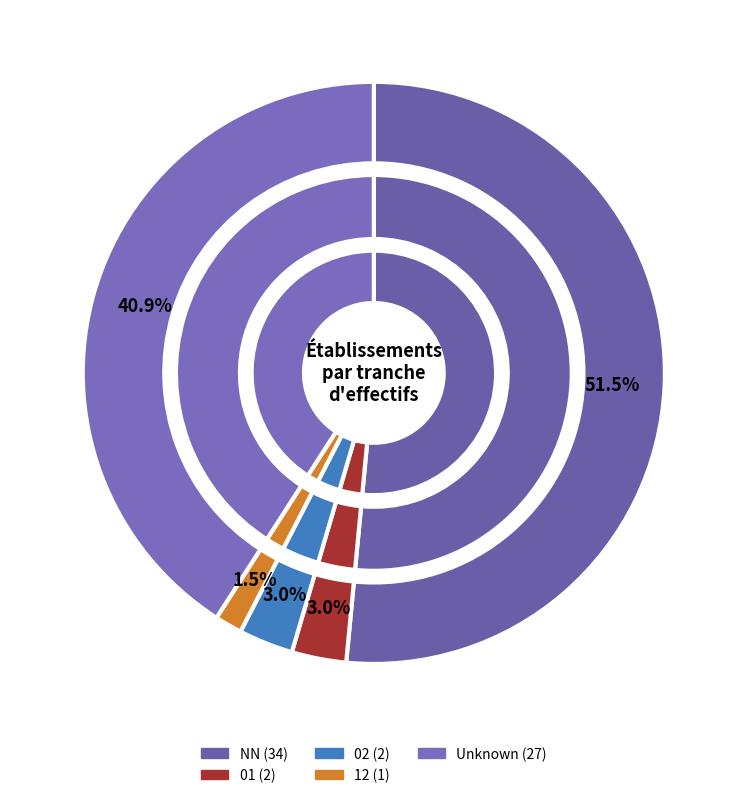

Is it true that NN is 52% of the pie?

True